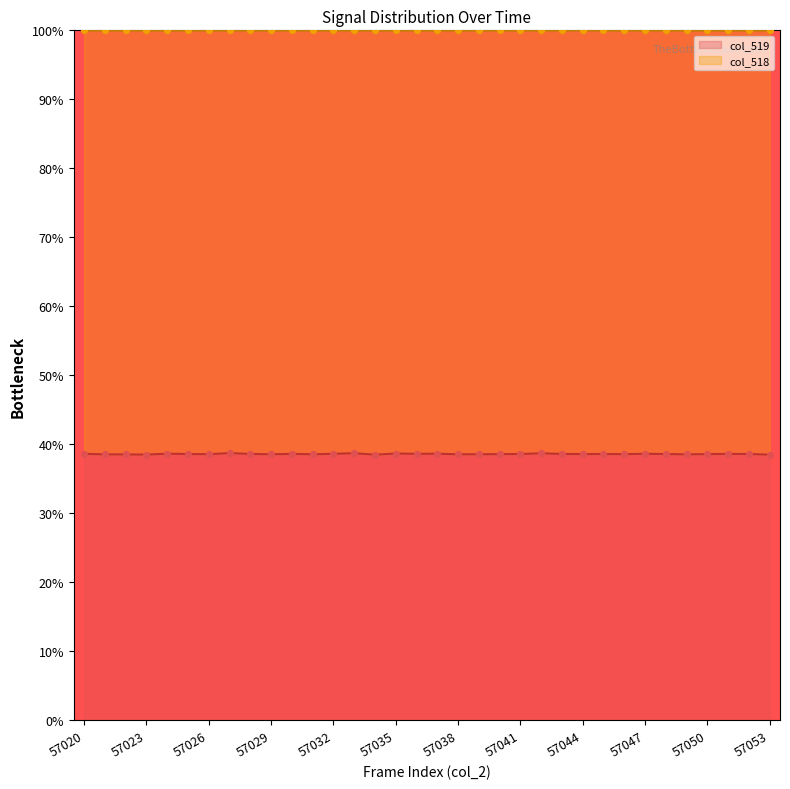

True or false: col_519 has a value of 59.0 at 57023.

False